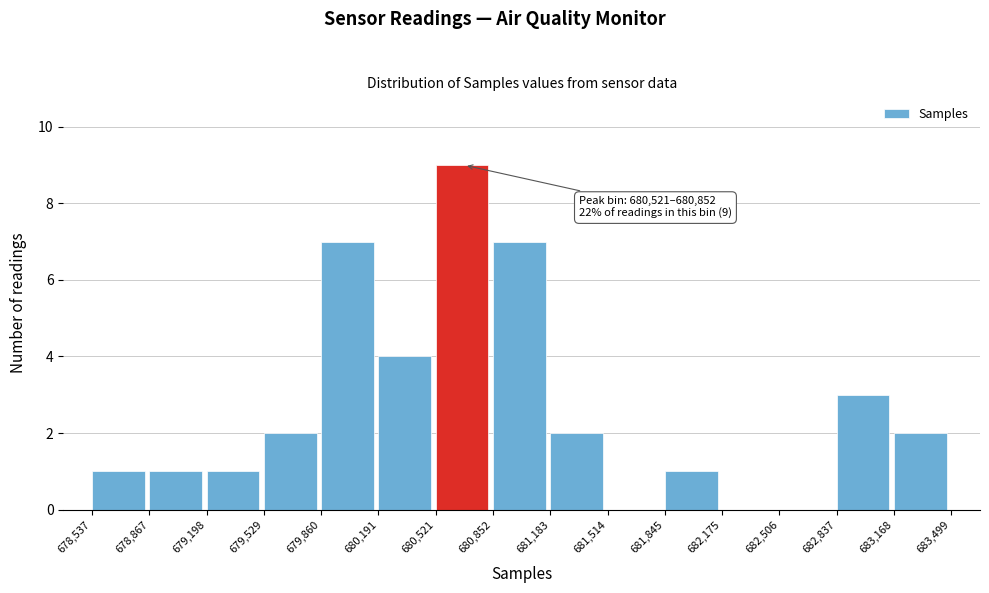

Which range on the x-axis has the tallest bar?

680,521 to 680,852